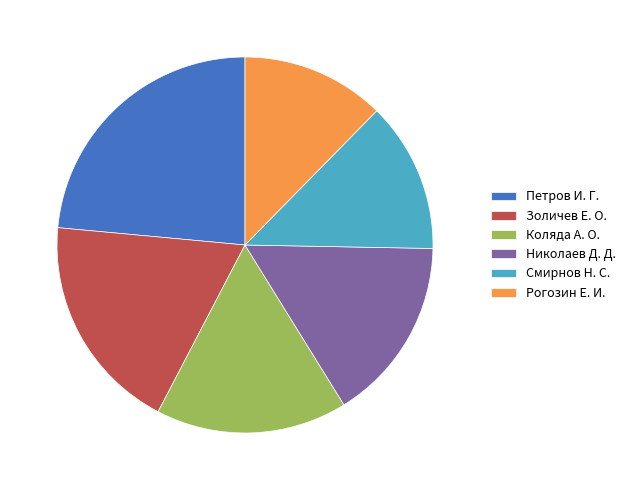

Does any single category account for the majority?

No